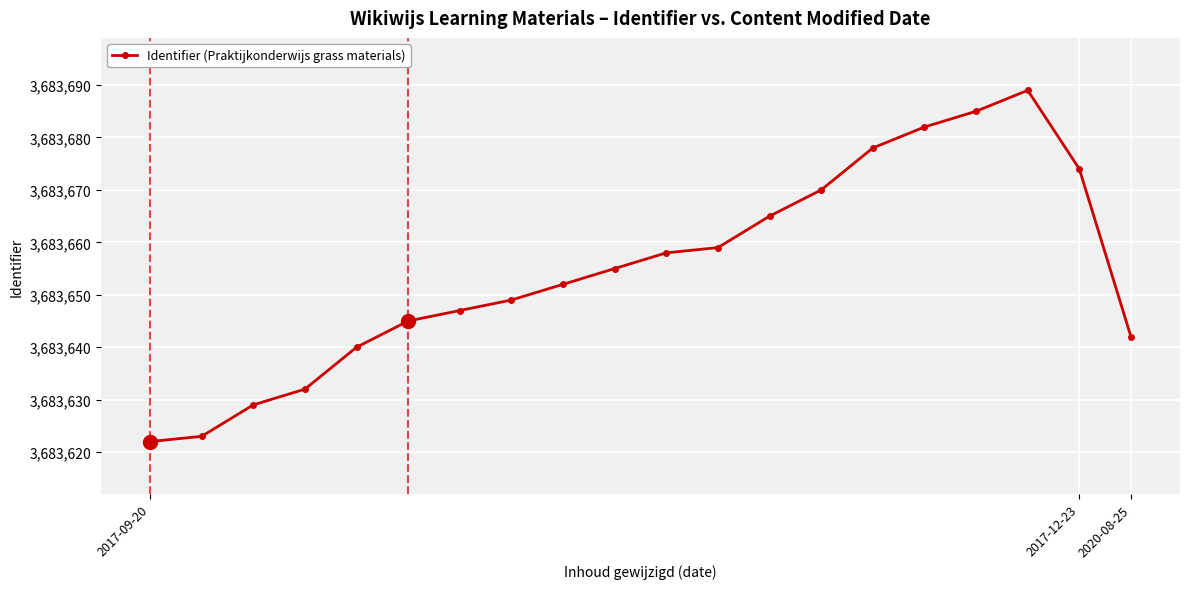

What is the greatest value displayed?

3683689